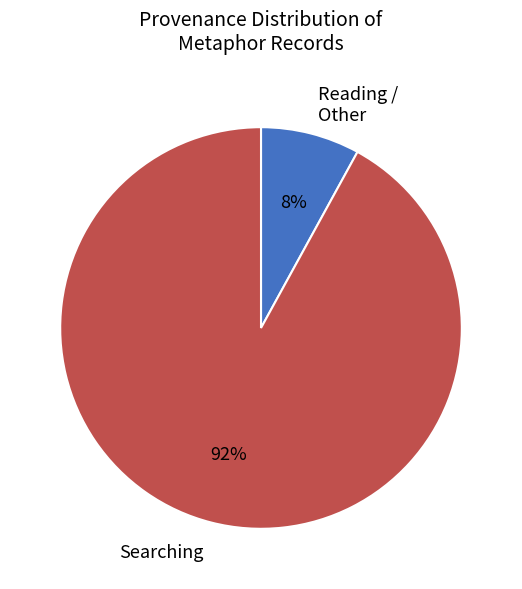

To the nearest percent, what is the average slice percentage?

50%